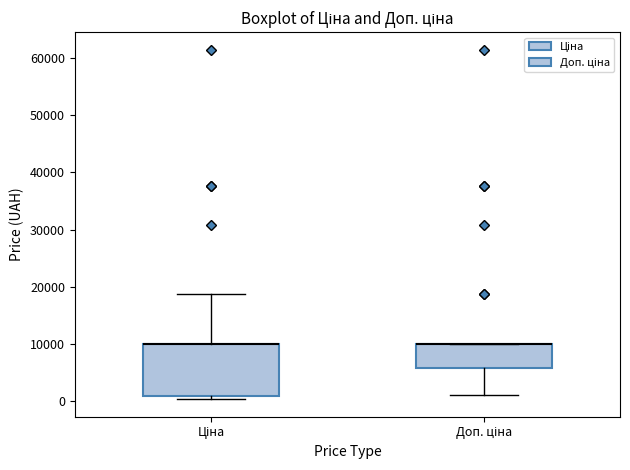

Where is the upper edge of the box for Доп. ціна on the y-axis? The values are not printed on the chart, so give them approximately, as read against the axis.

10000